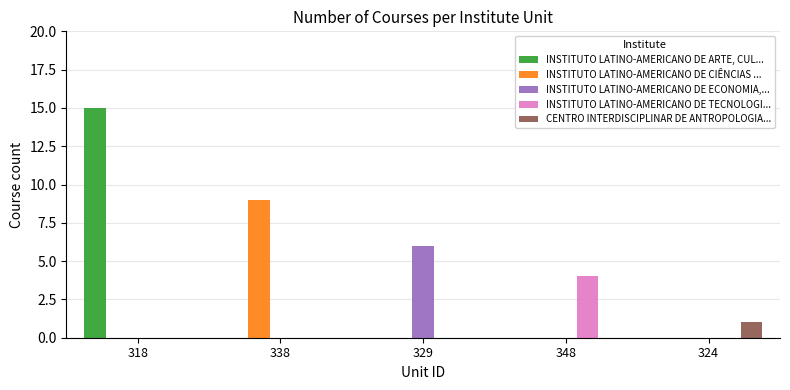

What is the sum of the CENTRO INTERDISCIPLINAR DE ANTROPOLOGIA... values at 324 and 348?

1